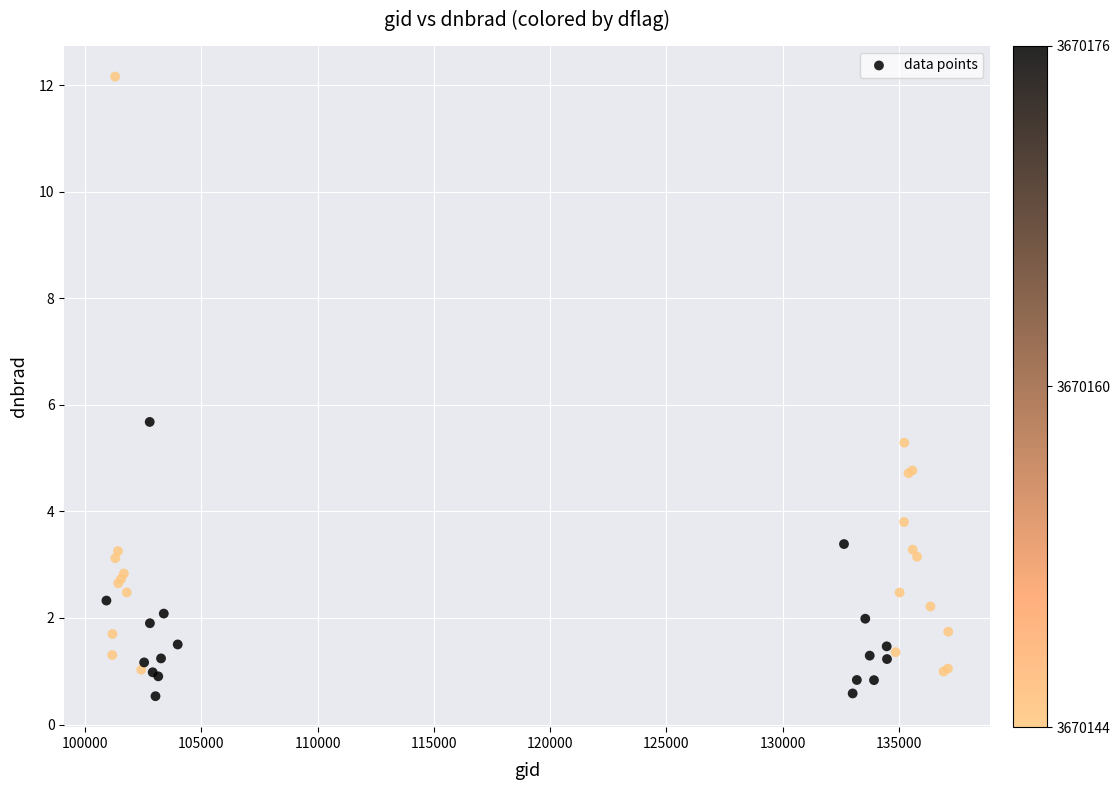

What Y value in the scatter plot is closest to 6?

5.7